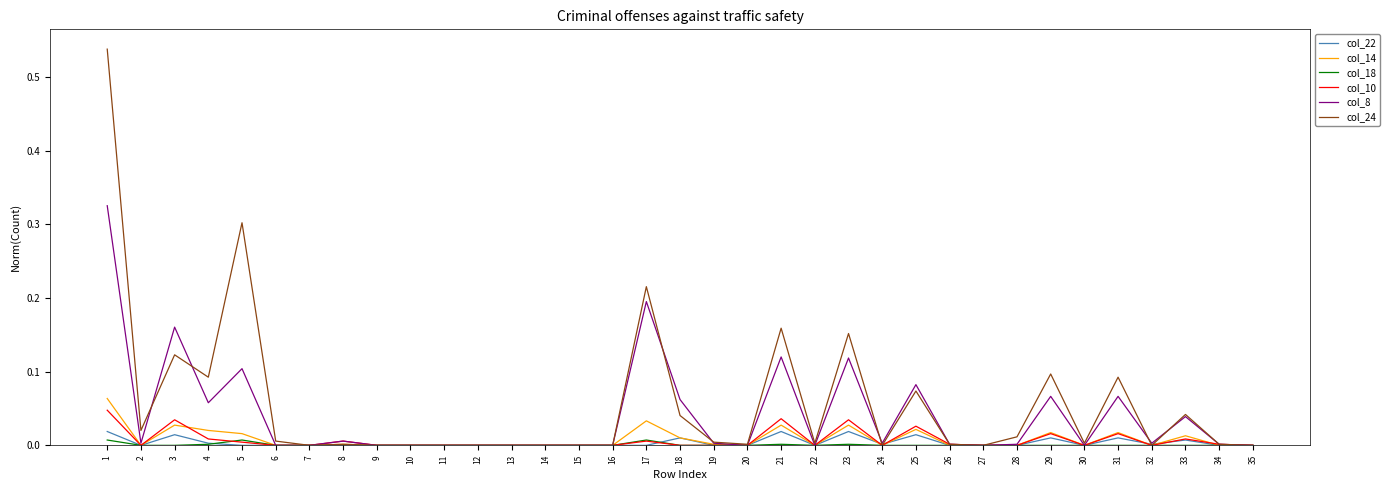

How many series are shown in this chart?

6